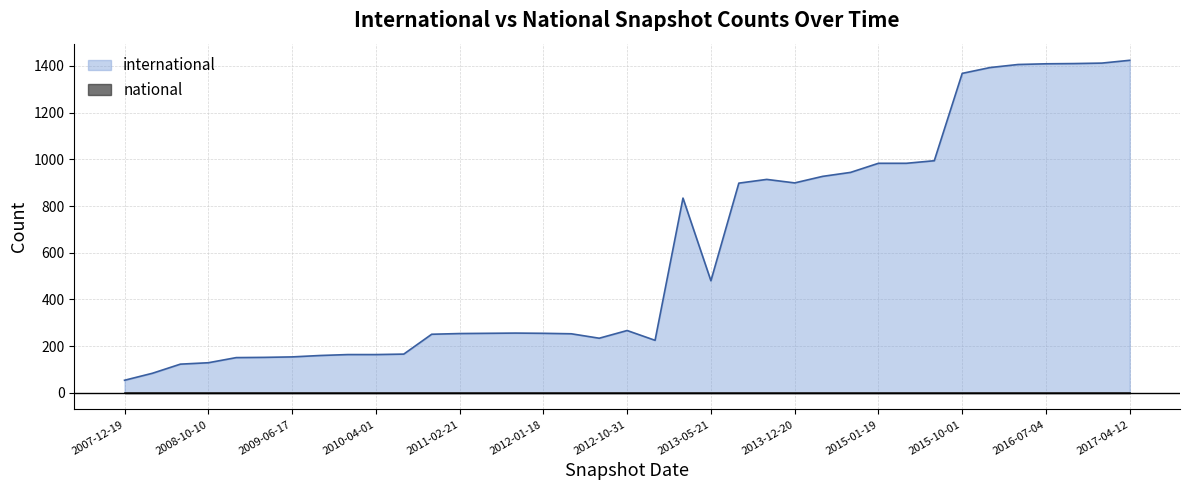

List the labels in order of value, largest first.

2017-04-12, 2016-12-27, 2016-10-07, 2016-07-04, 2016-04-05, 2016-01-04, 2015-10-01, 2015-07-03, 2015-01-19, 2015-04-09, 2014-09-08, 2014-03-28, 2013-09-10, 2013-12-20, 2013-07-09, 2013-02-20, 2013-05-21, 2012-10-31, 2011-09-05, 2011-06-10, 2012-01-18, 2011-02-21, 2012-03-26, 2010-11-17, 2012-07-13, 2012-12-11, 2010-07-26, 2009-12-16, 2010-04-01, 2009-09-25, 2009-06-17, 2009-04-06, 2008-12-17, 2008-10-10, 2008-06-27, 2008-04-01, 2007-12-19